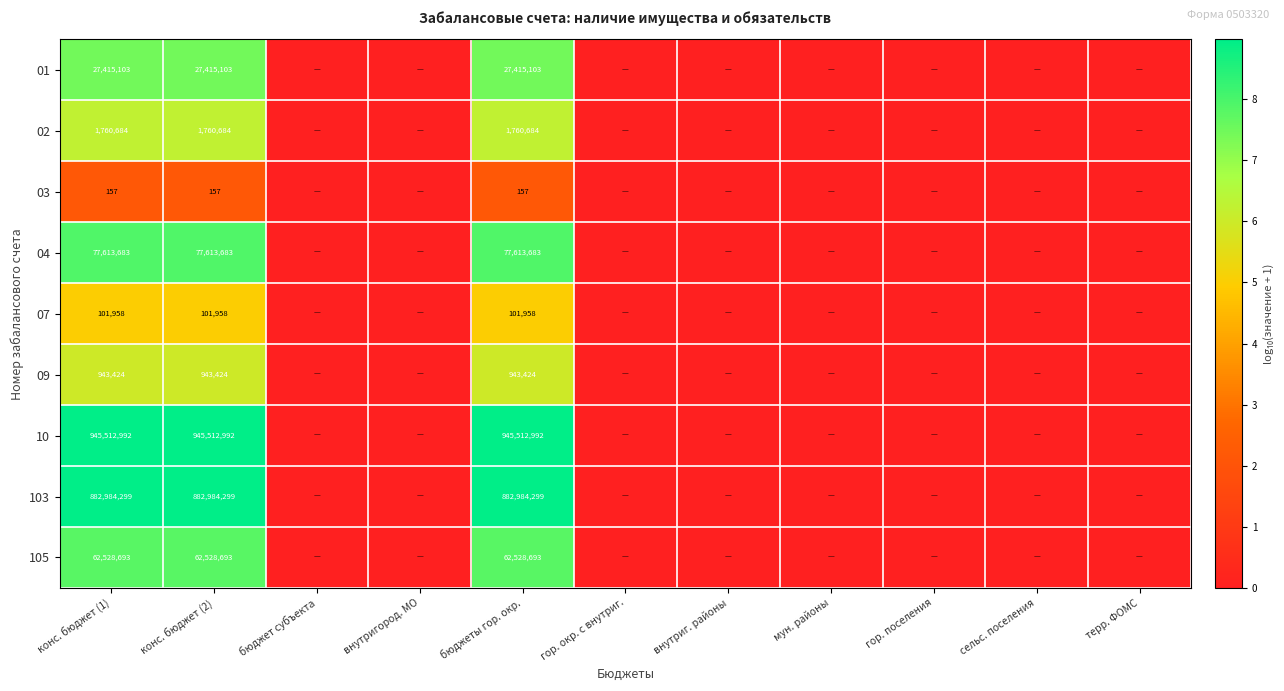

The 10 series shows 945512992 at конс. бюджет (2). True or false?

True